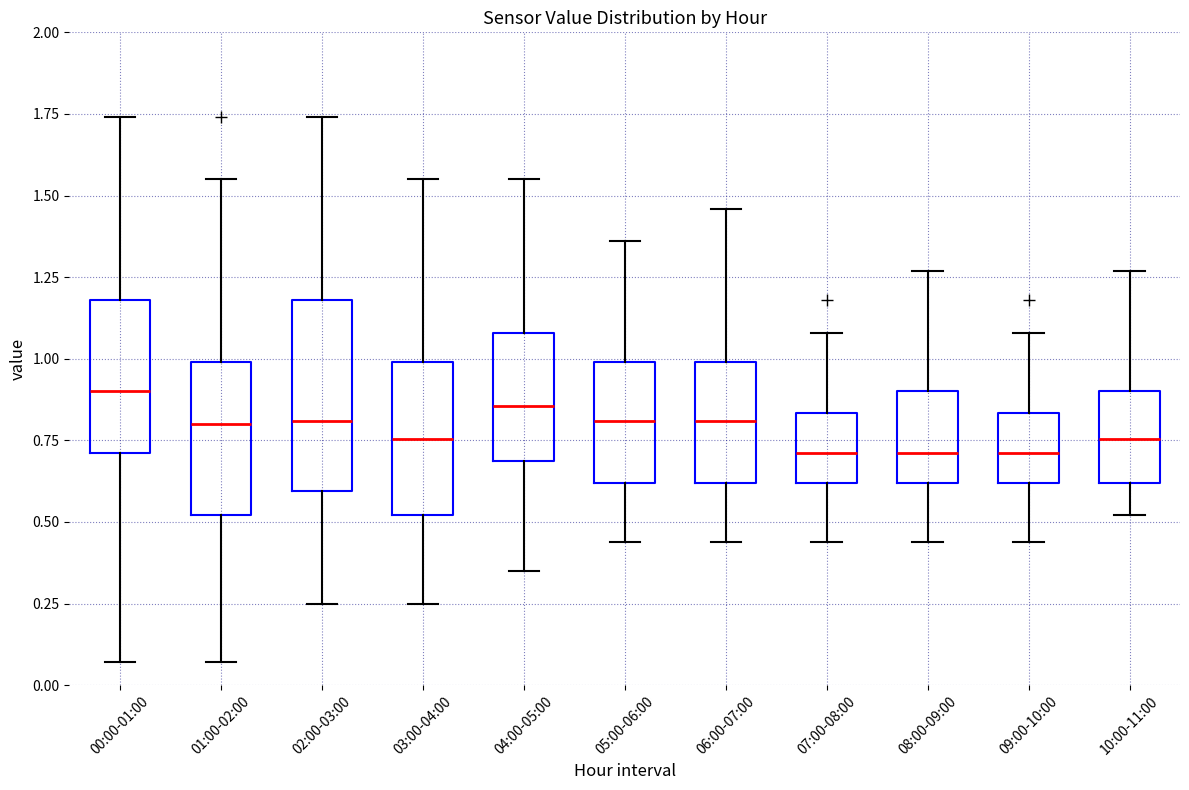

Reading left to right, transcribe this box plot: for each box, give where its median line is, the range the box spans, and where its two whiskers end, as read against the y-axis. The values are not printed on the chart, so give them approximately, as read against the axis.

00:00-01:00: median 0.90, box 0.70 to 1.20, whiskers 0.05 to 1.75
01:00-02:00: median 0.80, box 0.50 to 1.00, whiskers 0.05 to 1.55
02:00-03:00: median 0.80, box 0.60 to 1.20, whiskers 0.25 to 1.75
03:00-04:00: median 0.75, box 0.50 to 1.00, whiskers 0.25 to 1.55
04:00-05:00: median 0.85, box 0.70 to 1.10, whiskers 0.35 to 1.55
05:00-06:00: median 0.80, box 0.60 to 1.00, whiskers 0.45 to 1.35
06:00-07:00: median 0.80, box 0.60 to 1.00, whiskers 0.45 to 1.45
07:00-08:00: median 0.70, box 0.60 to 0.85, whiskers 0.45 to 1.10
08:00-09:00: median 0.70, box 0.60 to 0.90, whiskers 0.45 to 1.25
09:00-10:00: median 0.70, box 0.60 to 0.85, whiskers 0.45 to 1.10
10:00-11:00: median 0.75, box 0.60 to 0.90, whiskers 0.50 to 1.25